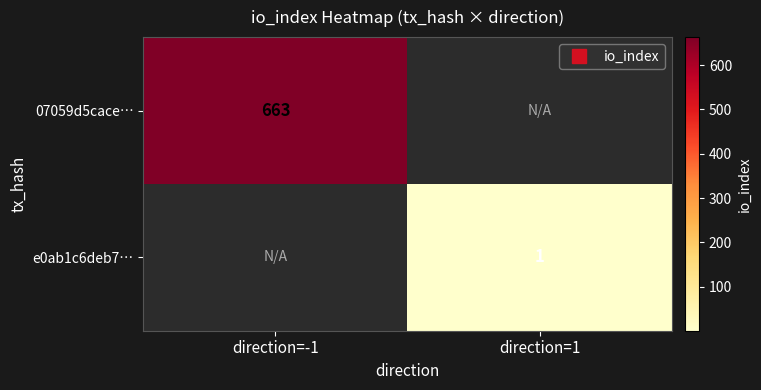

Is it true that e0ab1c6deb7… equals 0.6 at direction=1?

False